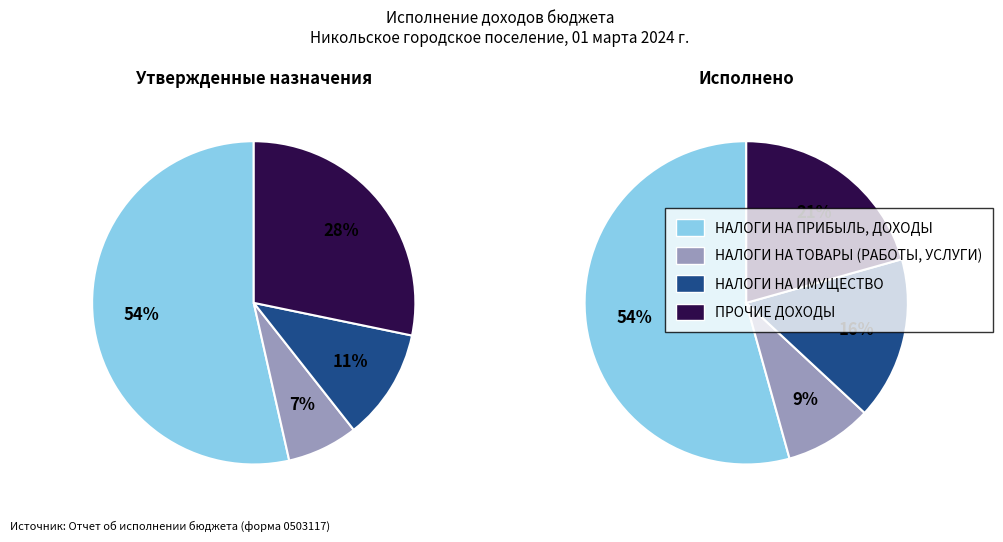

What percentage is NOT represented by НАЛОГИ НА ПРИБЫЛЬ, ДОХОДЫ?

46.5%